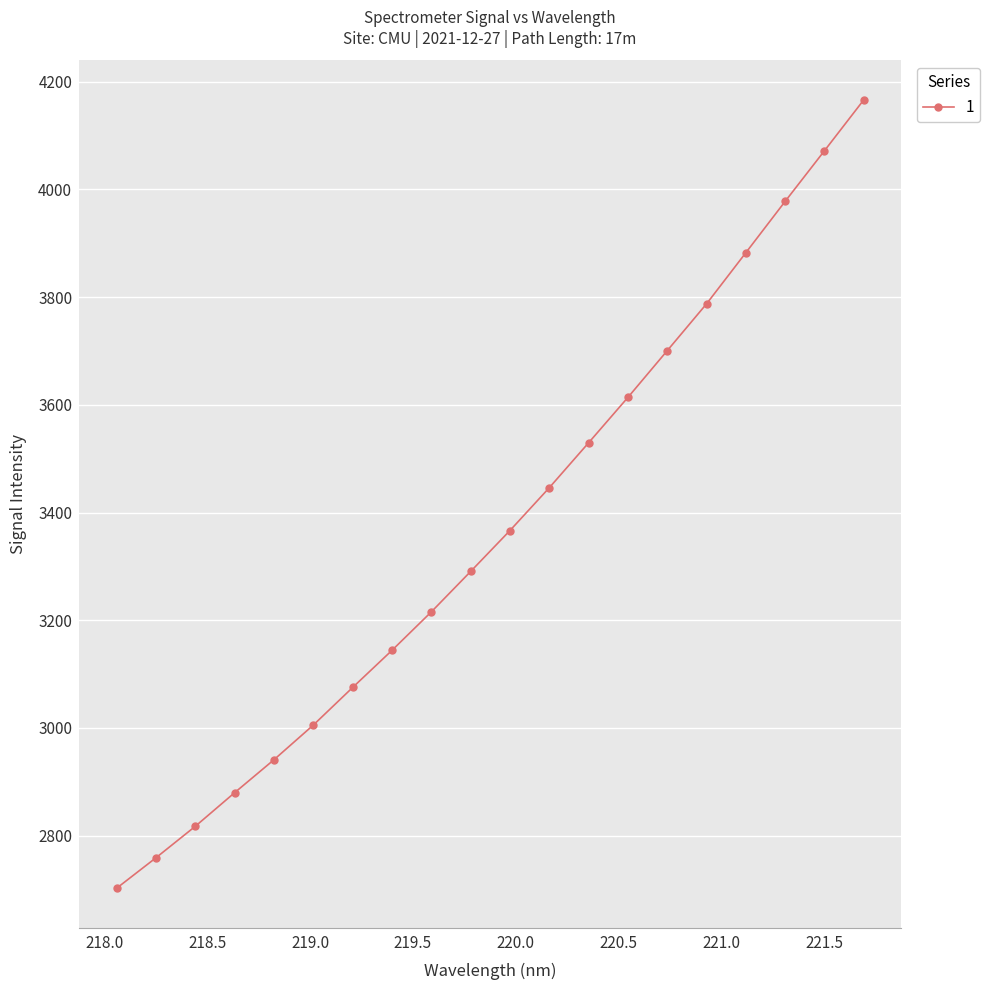

What is the smallest value displayed?

2702.2